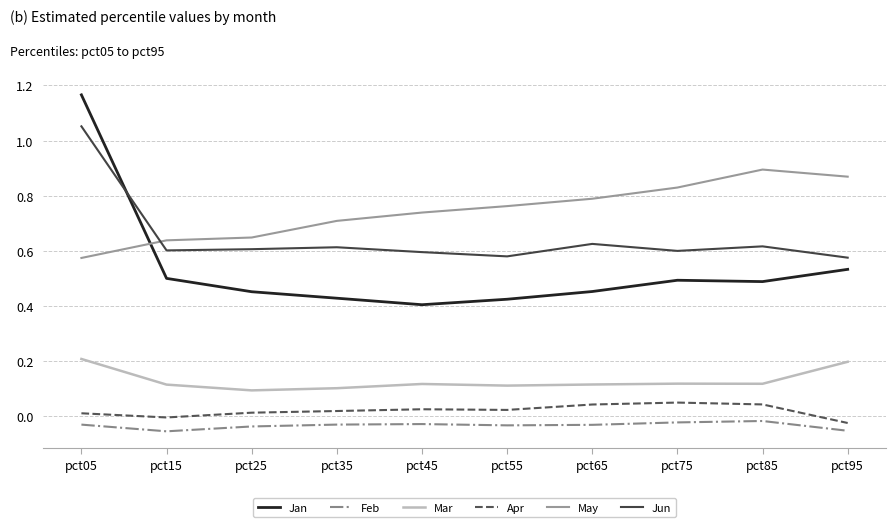

Which series has the largest range (max minus min)?

Jan